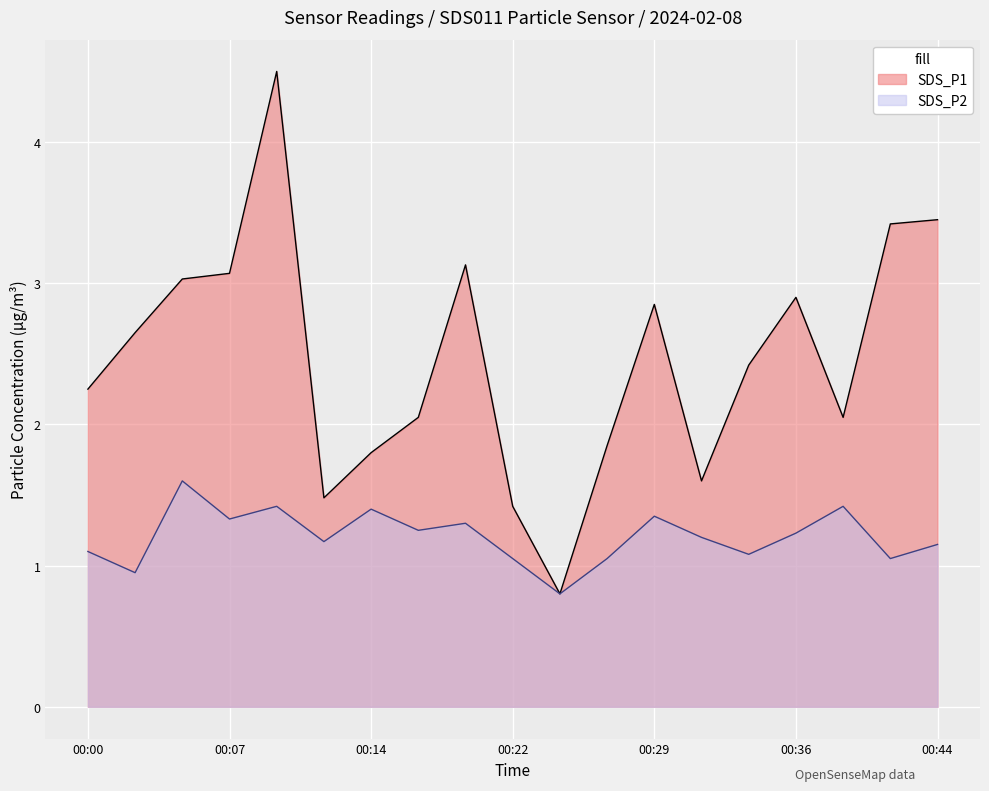

The value of SDS_P2 at 00:02 is 0.5. True or false?

False